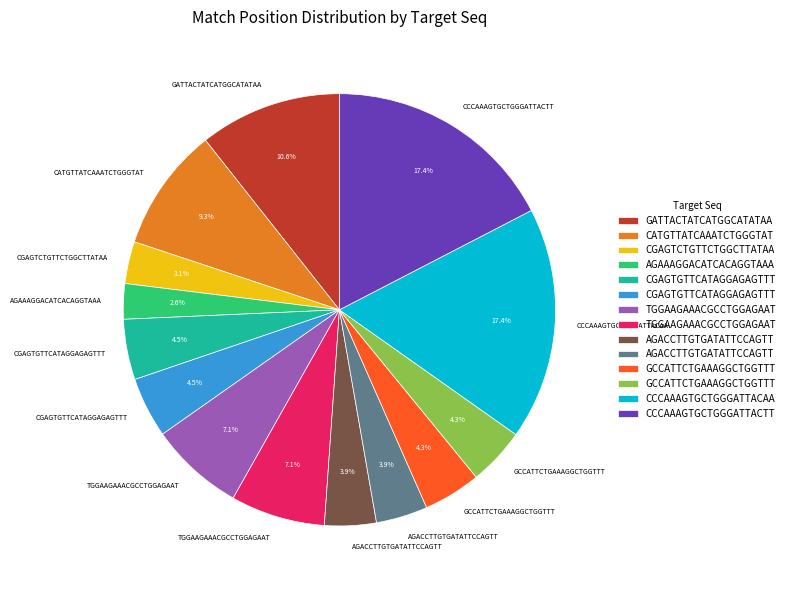

How many segments does this pie chart have?

14